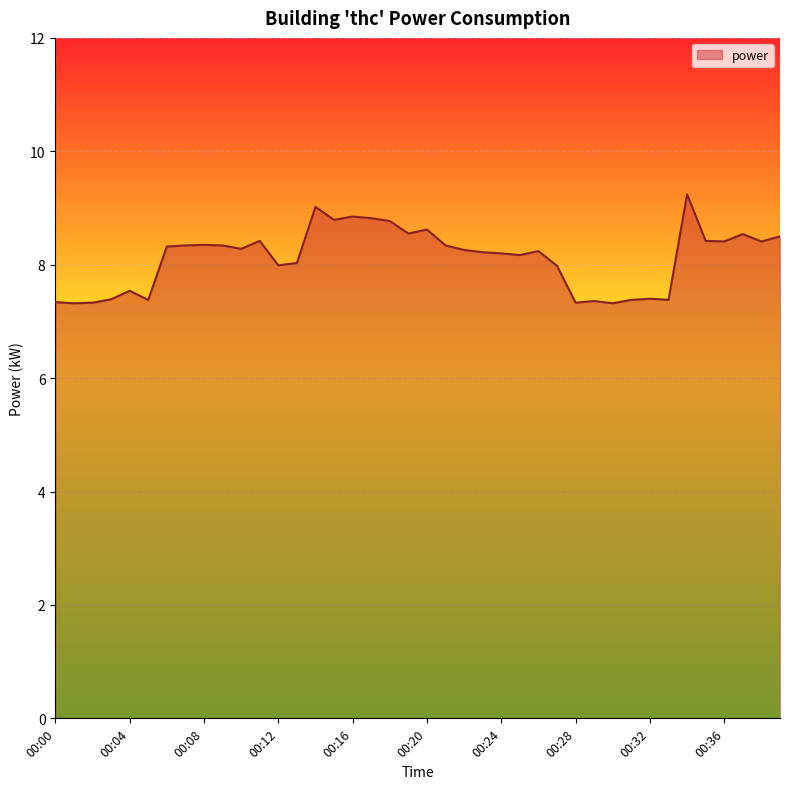

What is the difference between the maximum and minimum values?

1.9